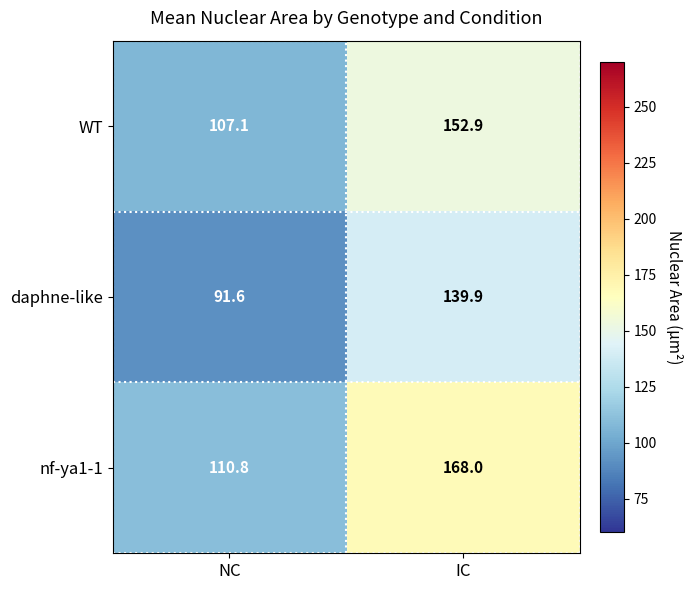

What is the sum of all nf-ya1-1 values?

278.8